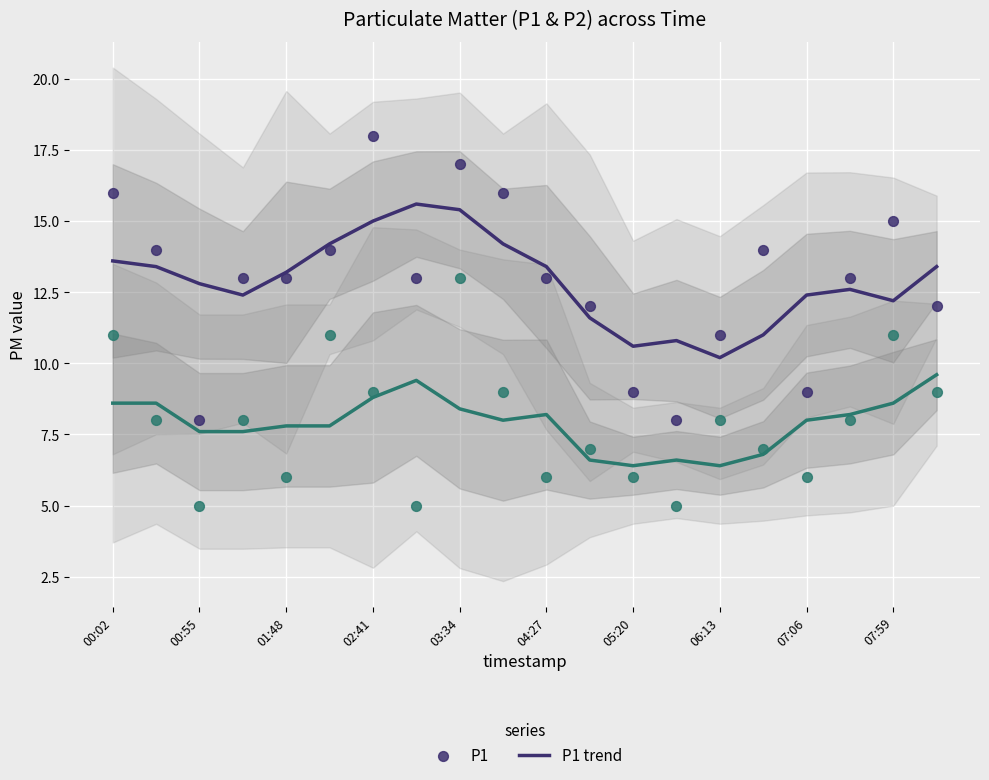

At how many categories does at least one series exceed 16?

2